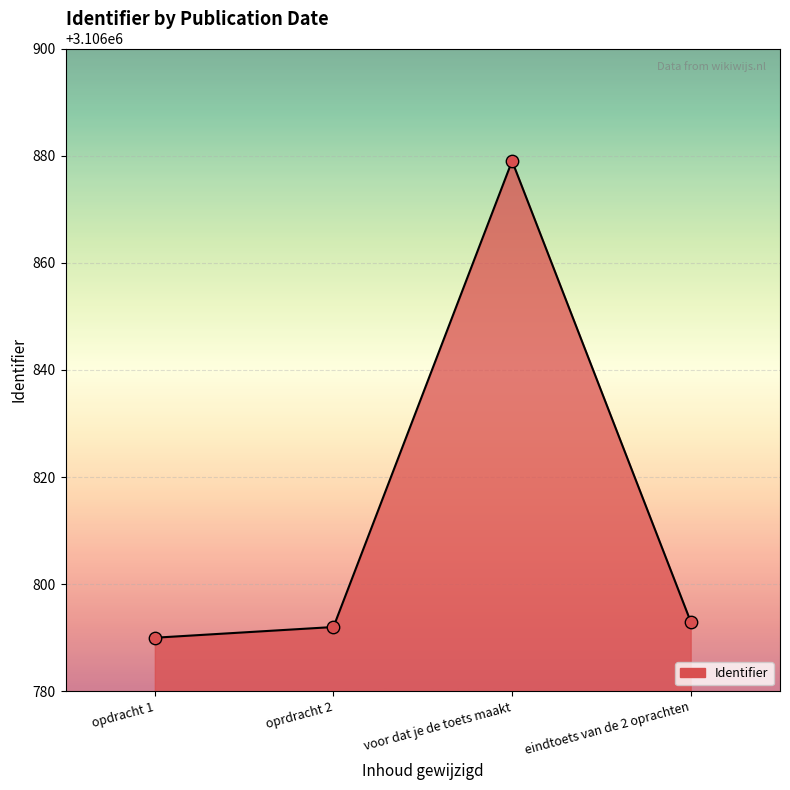

Approximately how many times larger is the value at voor dat je de toets maakt compared to opdracht 1?

1.0